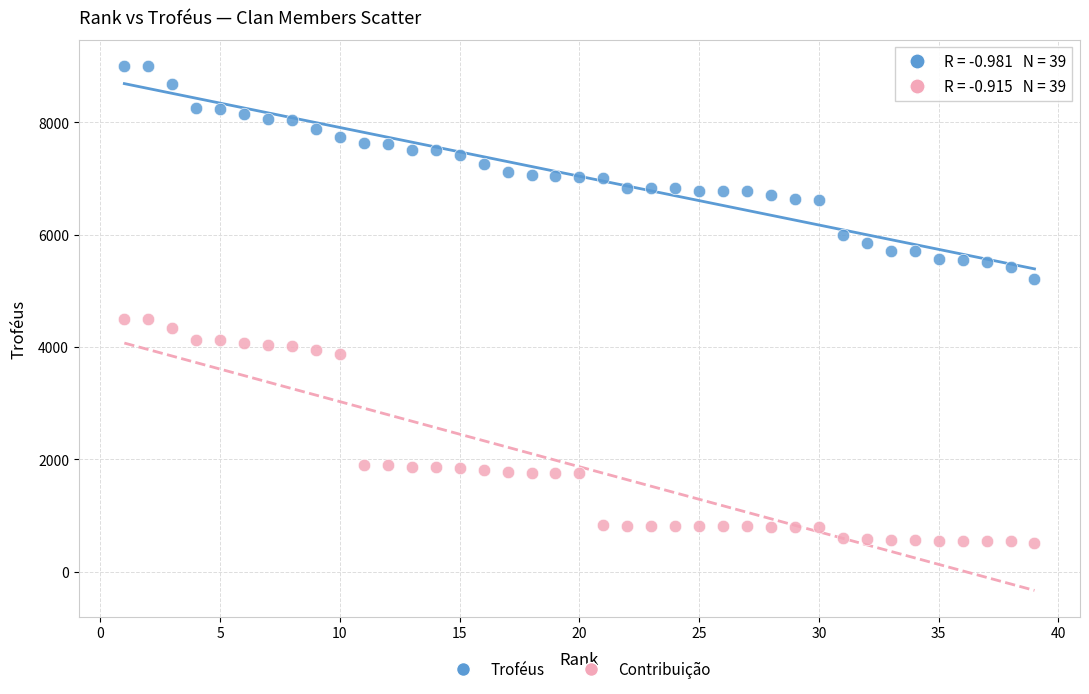

Which series contains the lowest Y value?

Contribuição